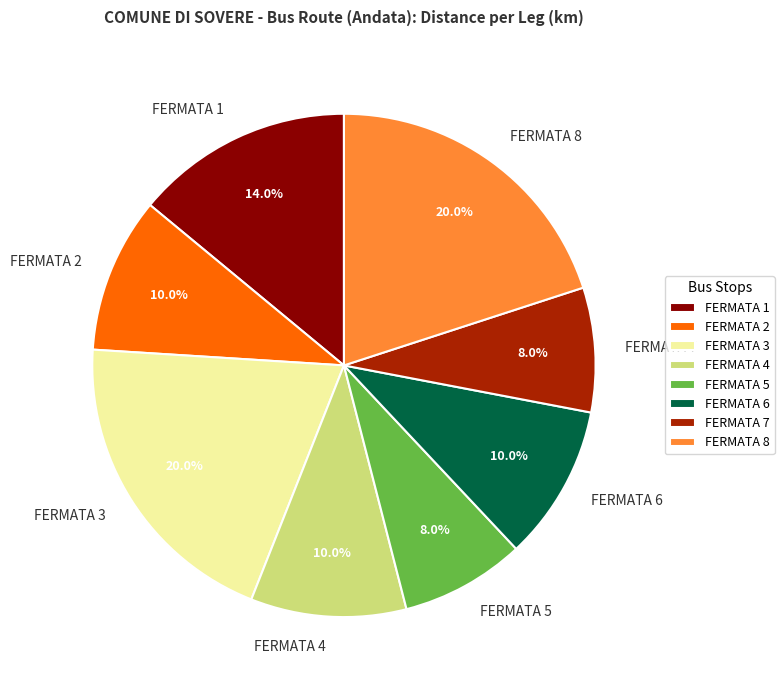

Does FERMATA 6 represent more than half of the total?

No